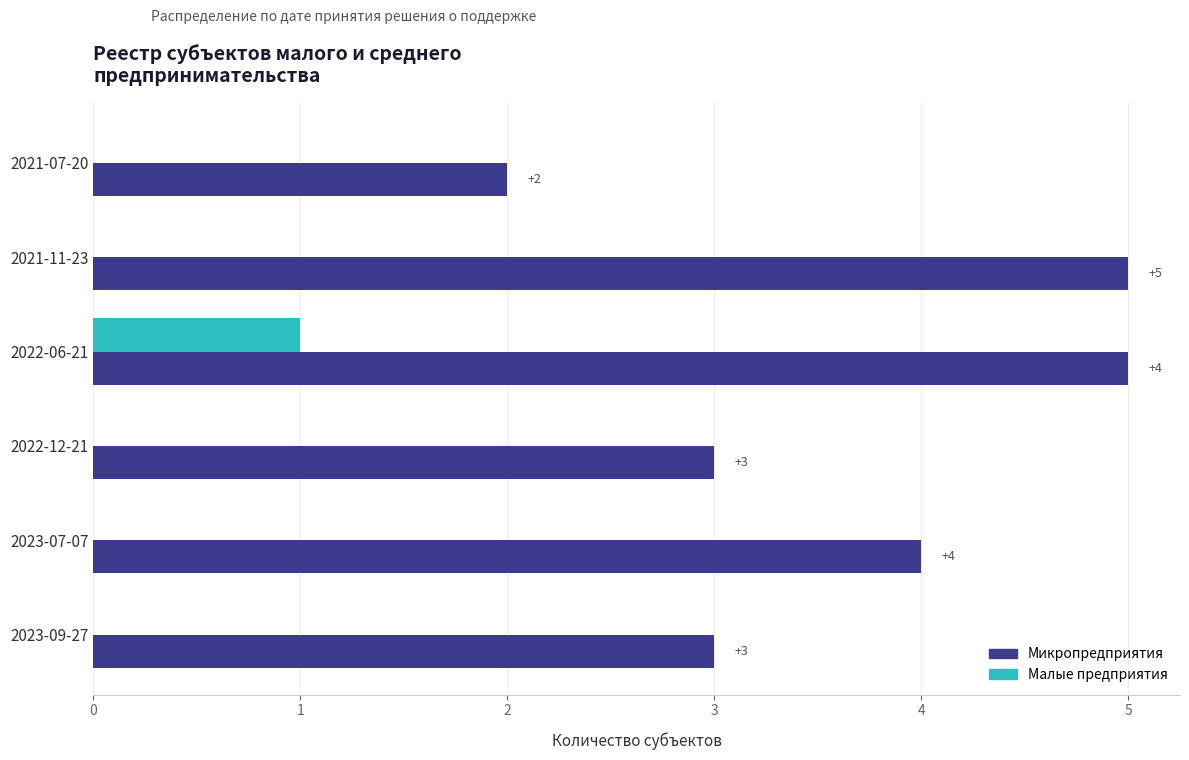

Which category has the highest value in the Малые предприятия series?

2022-06-21